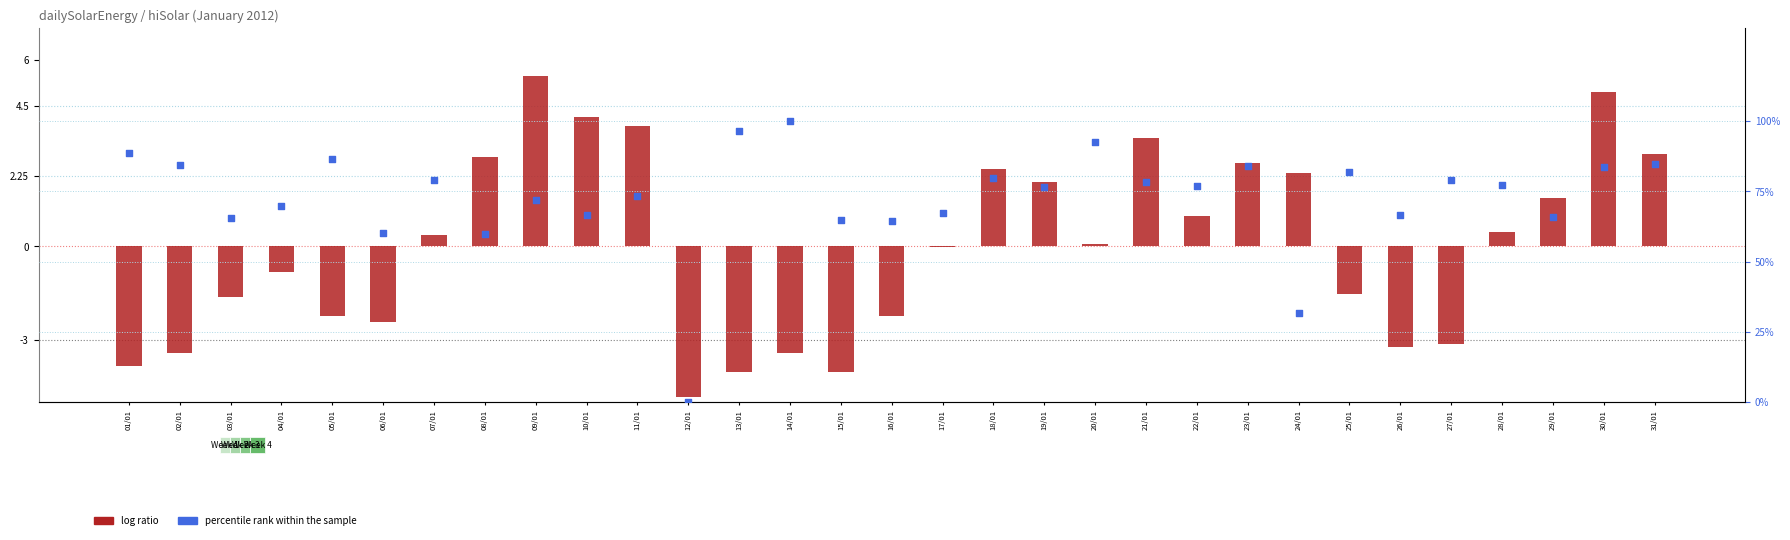

Which series has the largest Y range (max minus min)?

percentile rank within the sample